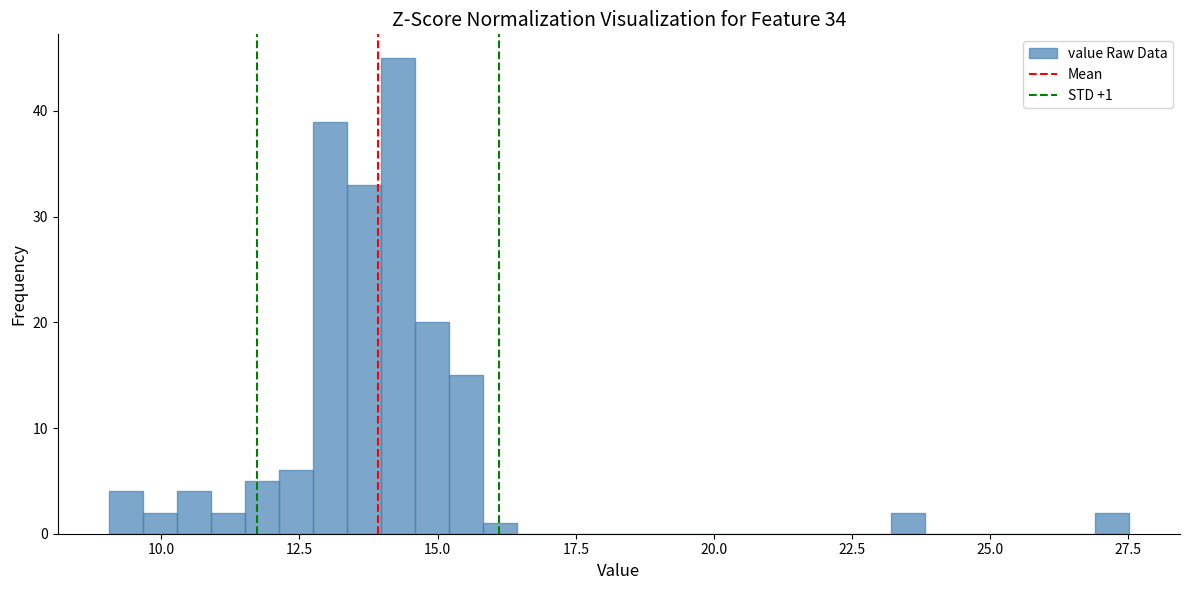

Read against the x-axis, roughly where is the centre of the tallest bar?

14.5